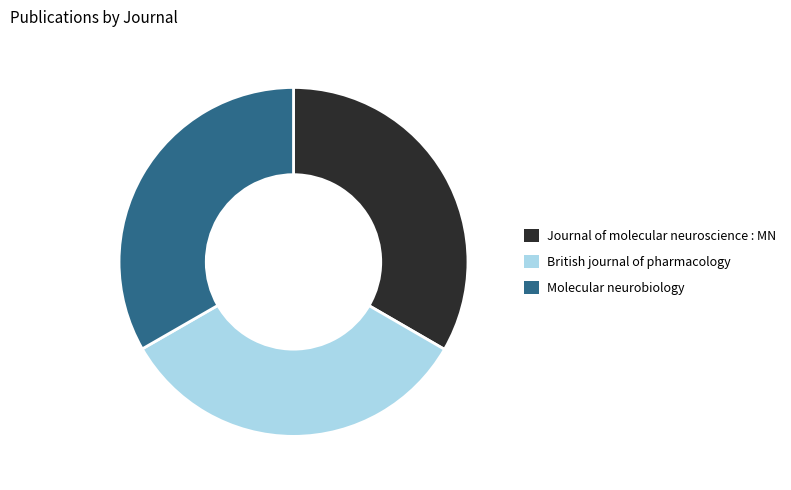

True or false: Molecular neurobiology accounts for 39% of the total.

False